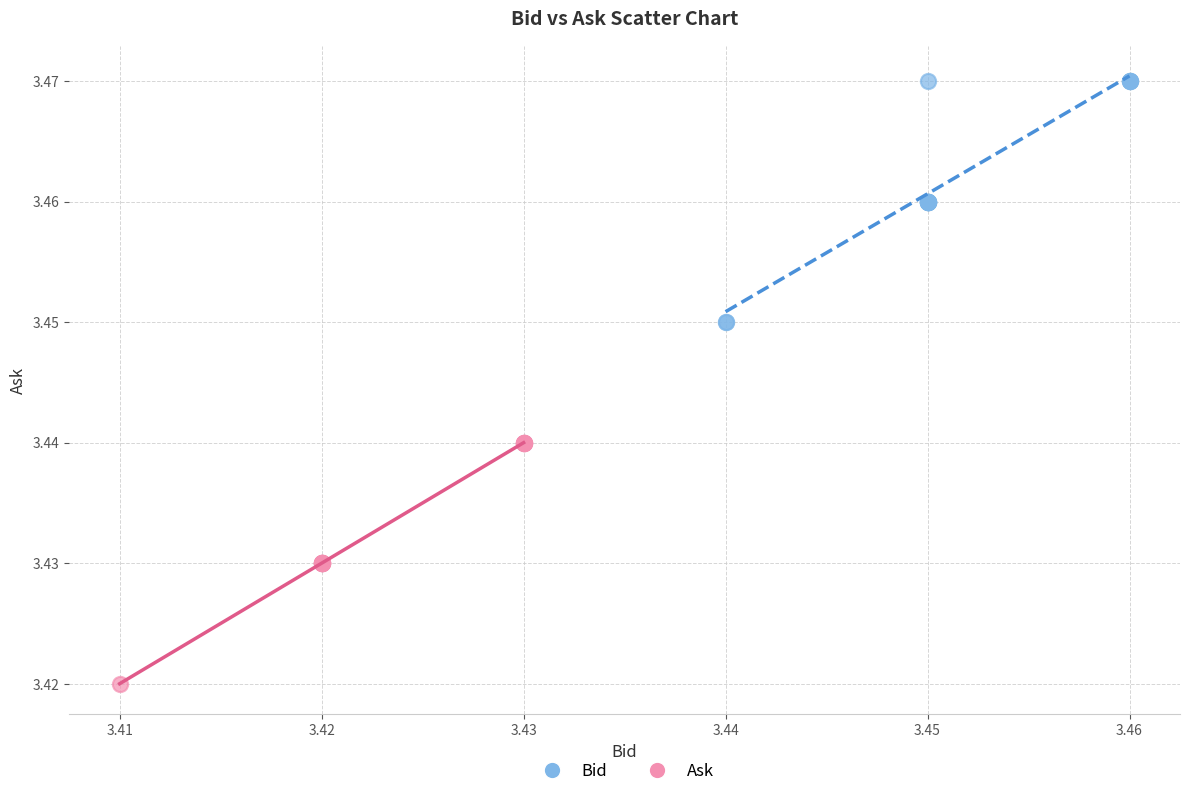

Which series reaches the maximum Y coordinate?

Bid